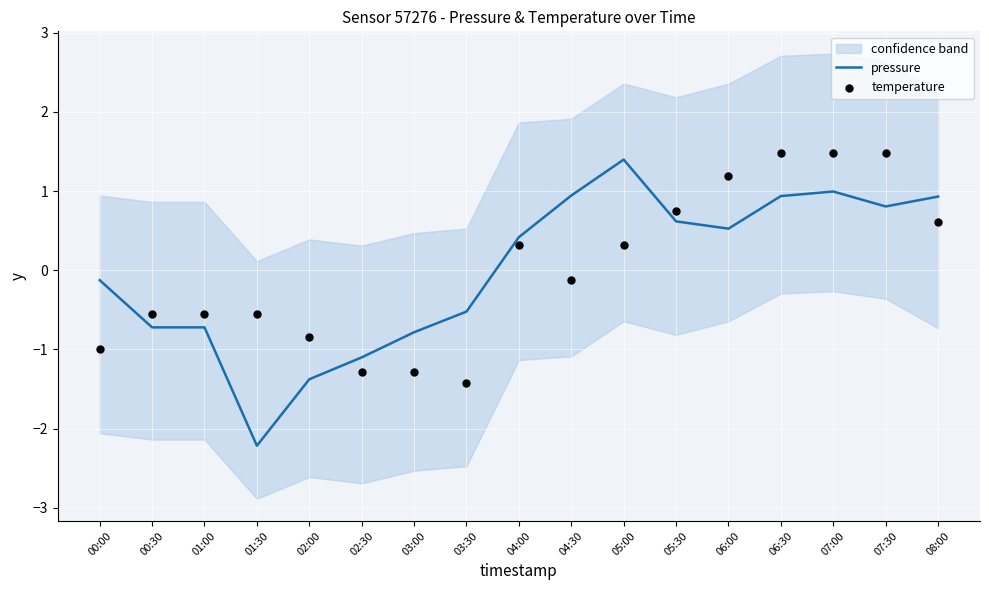

Which series contains the lowest Y value?

pressure